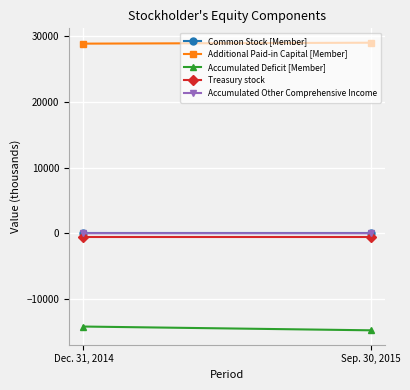

Between Dec. 31, 2014 and Sep. 30, 2015, which is larger?

Dec. 31, 2014